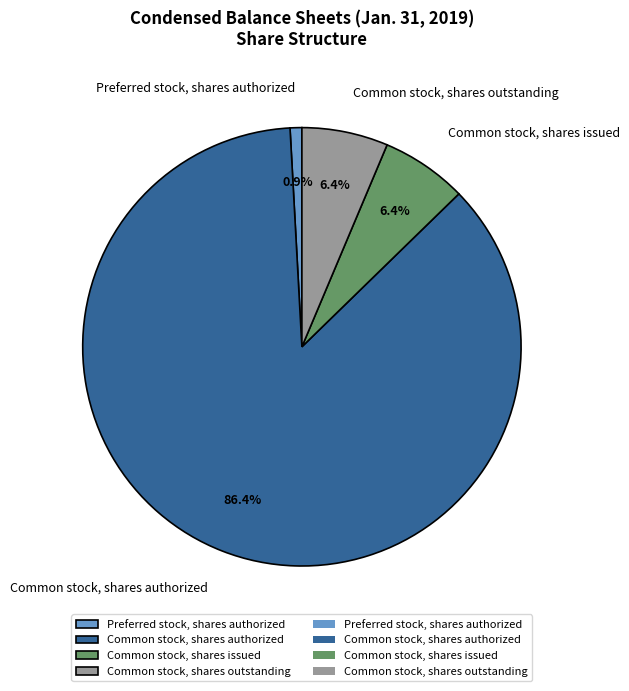

Does Preferred stock, shares authorized account for over 50% of the chart?

No